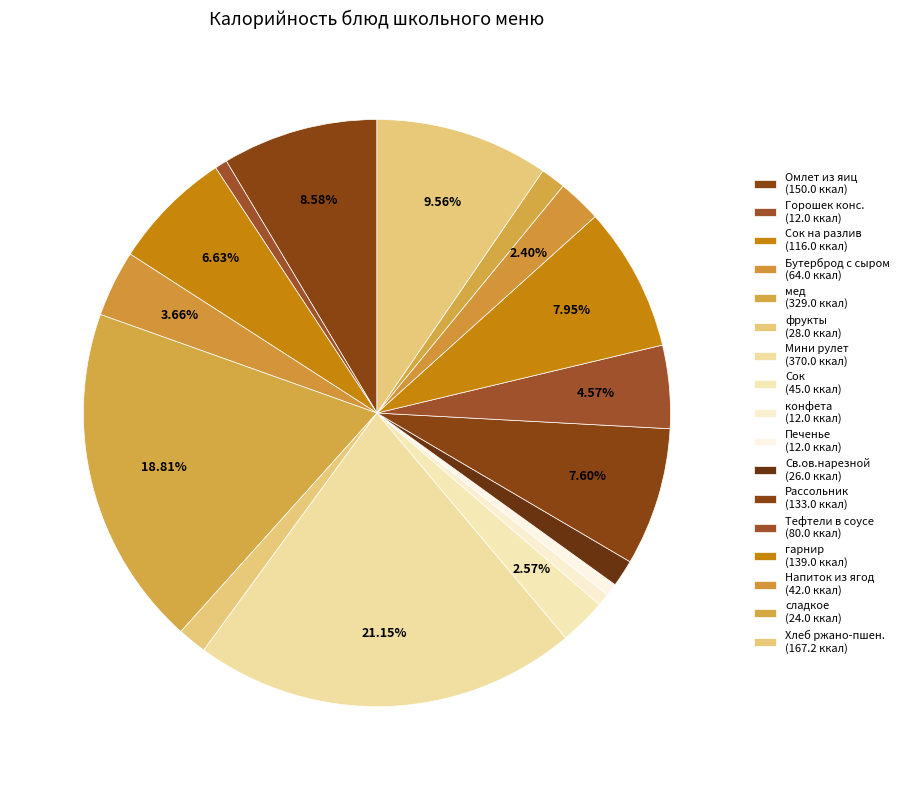

What is the smallest slice in the pie chart?

Горошек консервированный